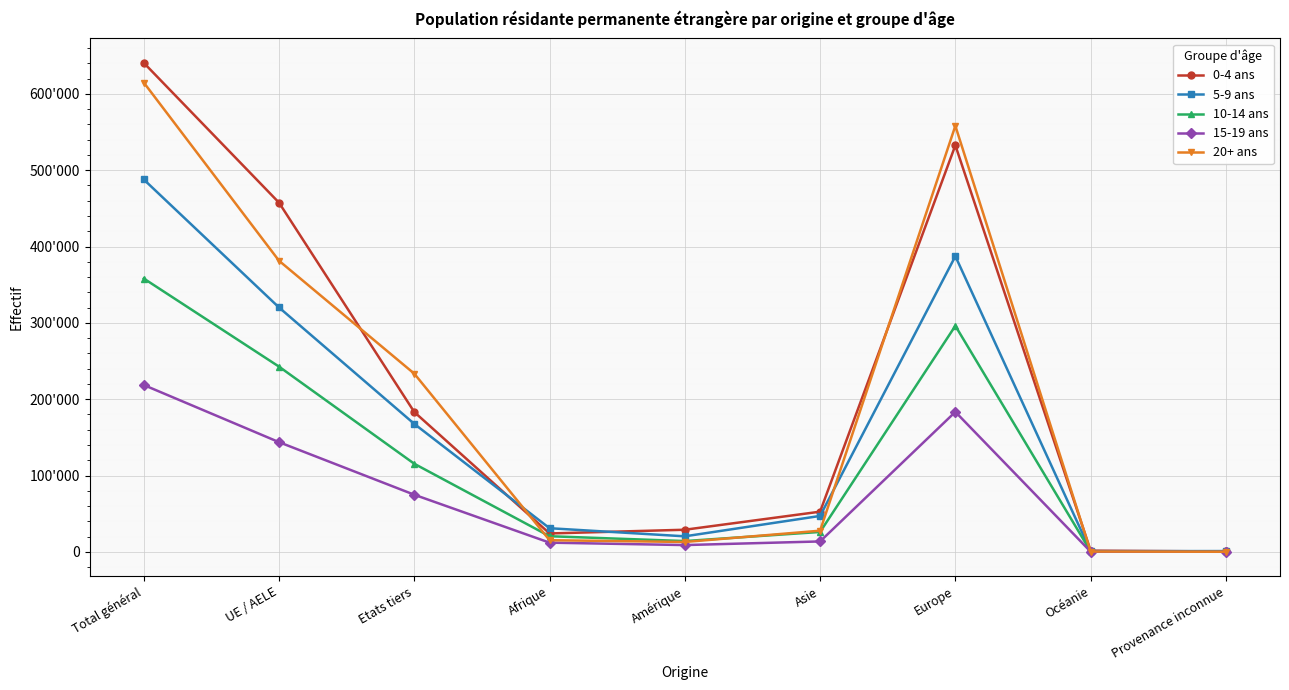

What is the label of the 4th point from the left?

Afrique